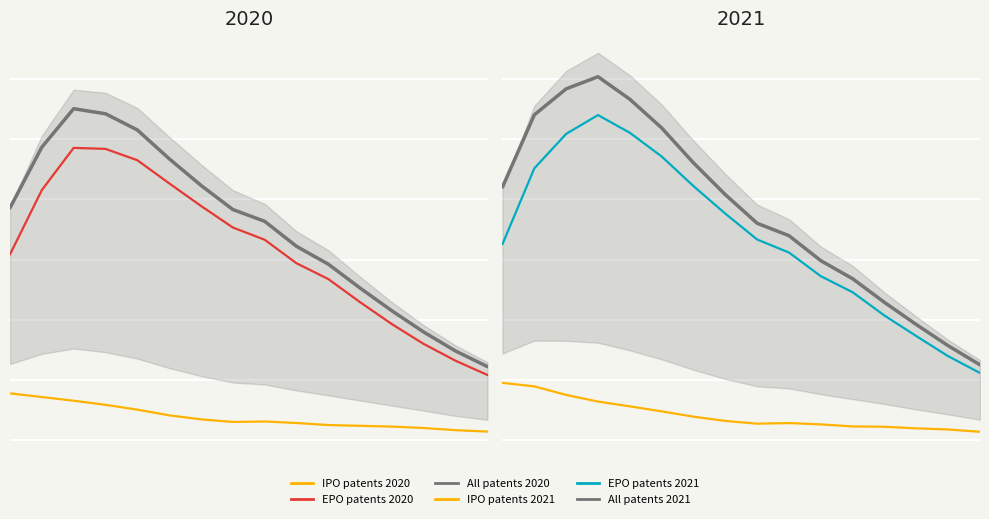

What is the difference between the highest and lowest values at 7?

37796